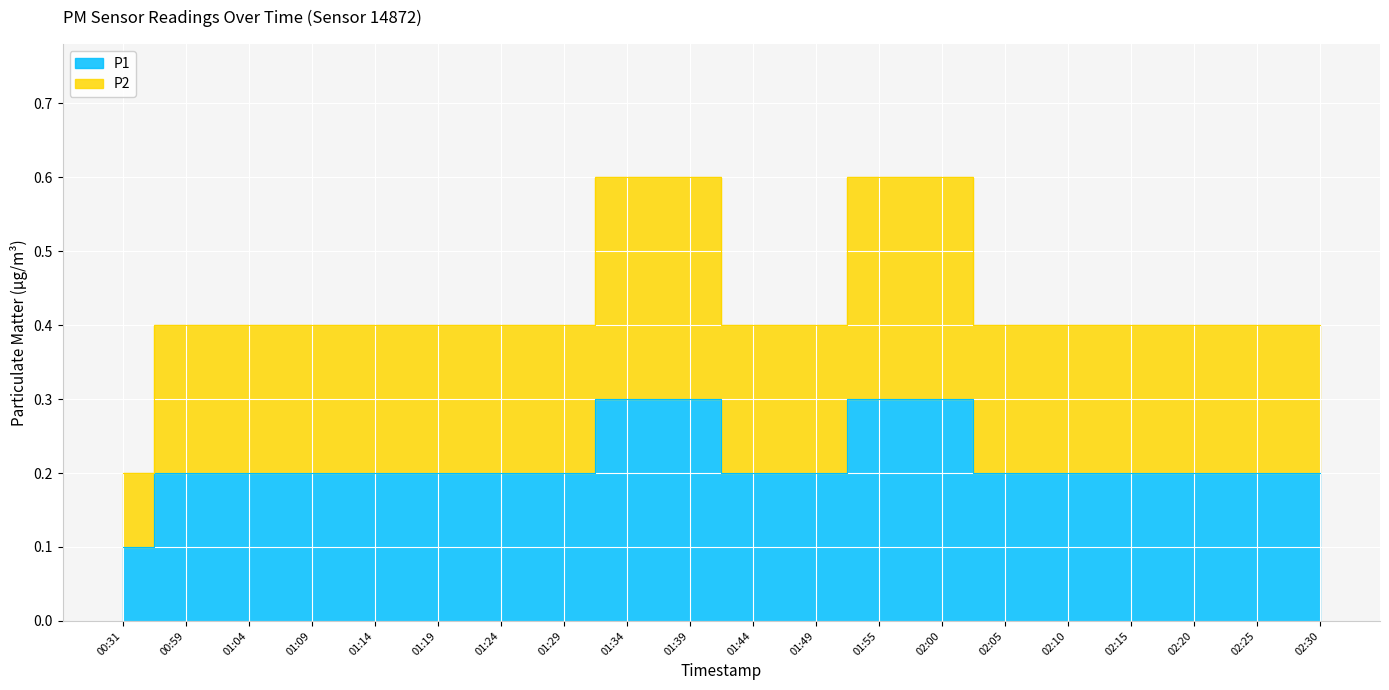

What is the label of the 18th point from the left?

02:20